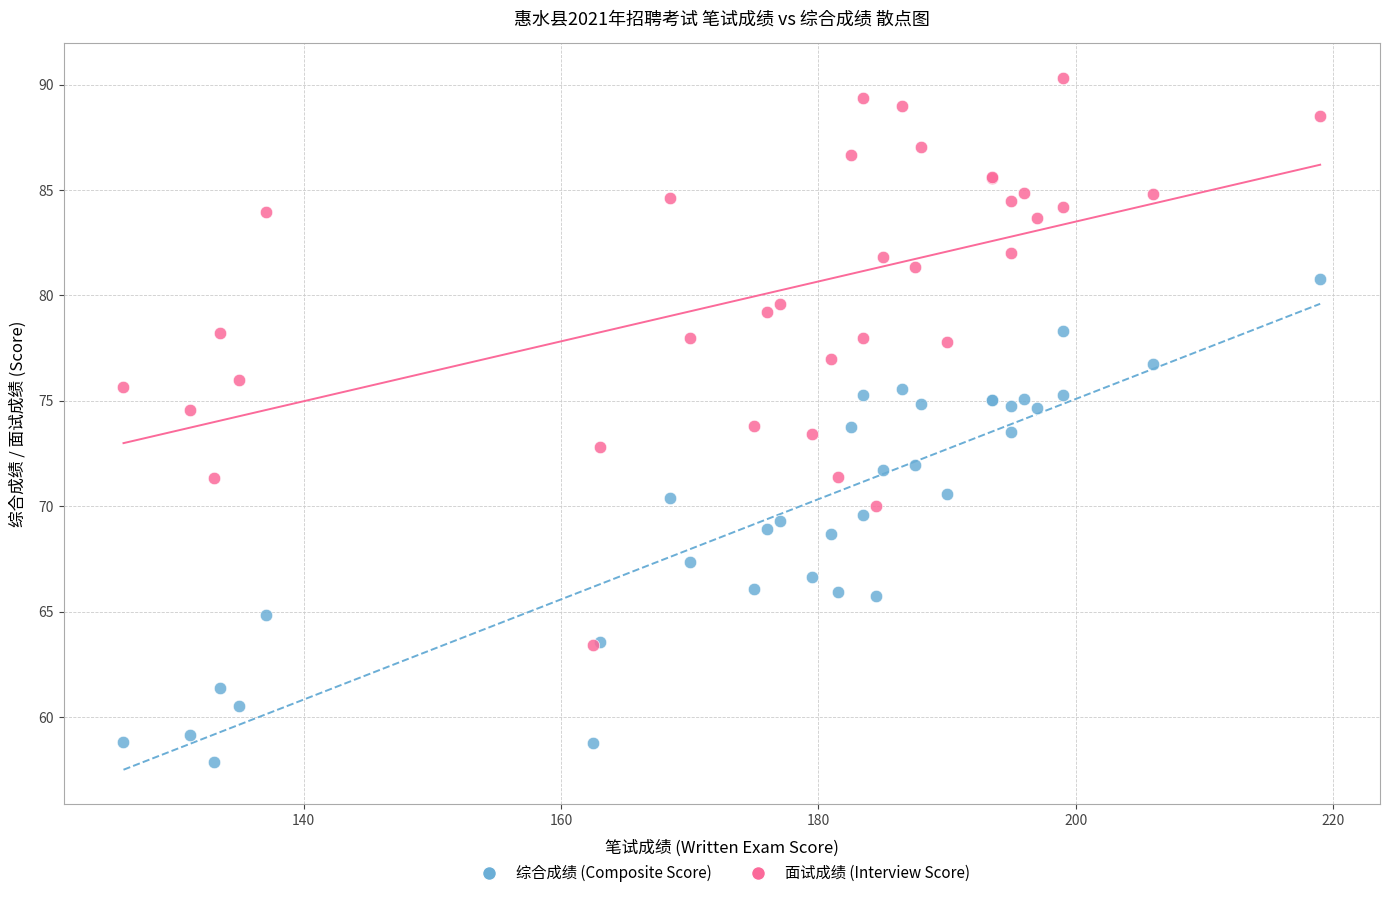

Which series has the widest spread of Y values?

面试成绩 (Interview Score)